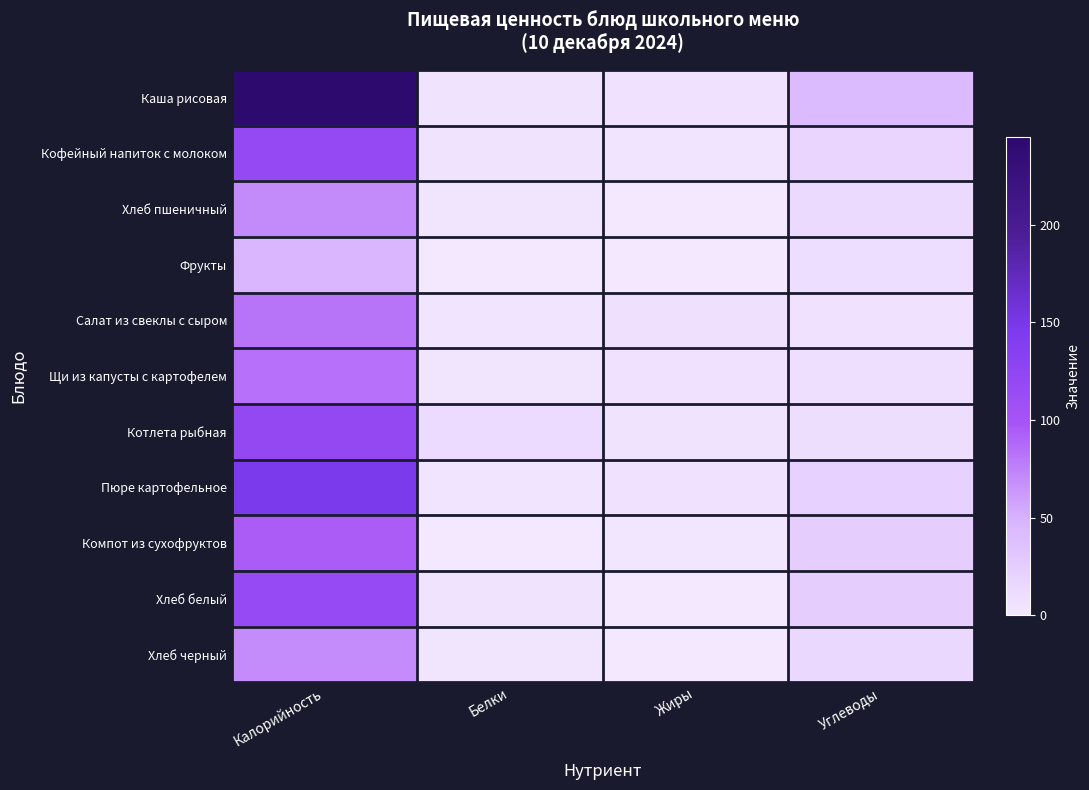

Rank the series at Жиры from lowest to highest value.

Хлеб пшеничный, Фрукты, Хлеб белый, Хлеб черный, Компот из сухофруктов, Кофейный напиток с молоком, Котлета рыбная, Каша рисовая, Щи из капусты с картофелем, Пюре картофельное, Салат из свеклы с сыром